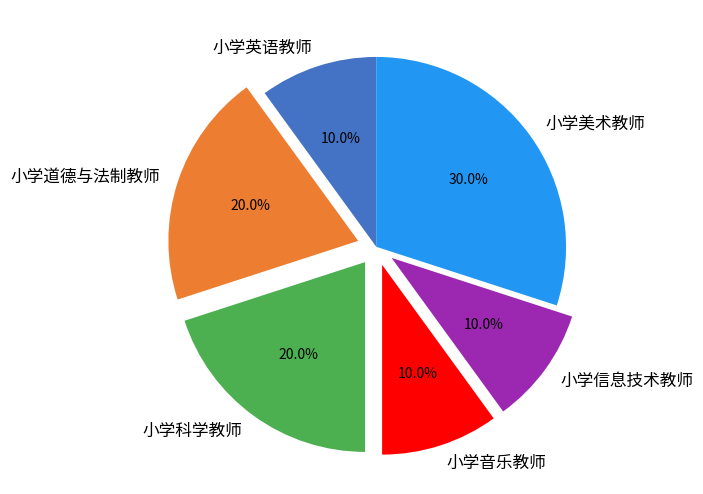

To the nearest percent, what percentage of the pie is 小学音乐教师?

10%